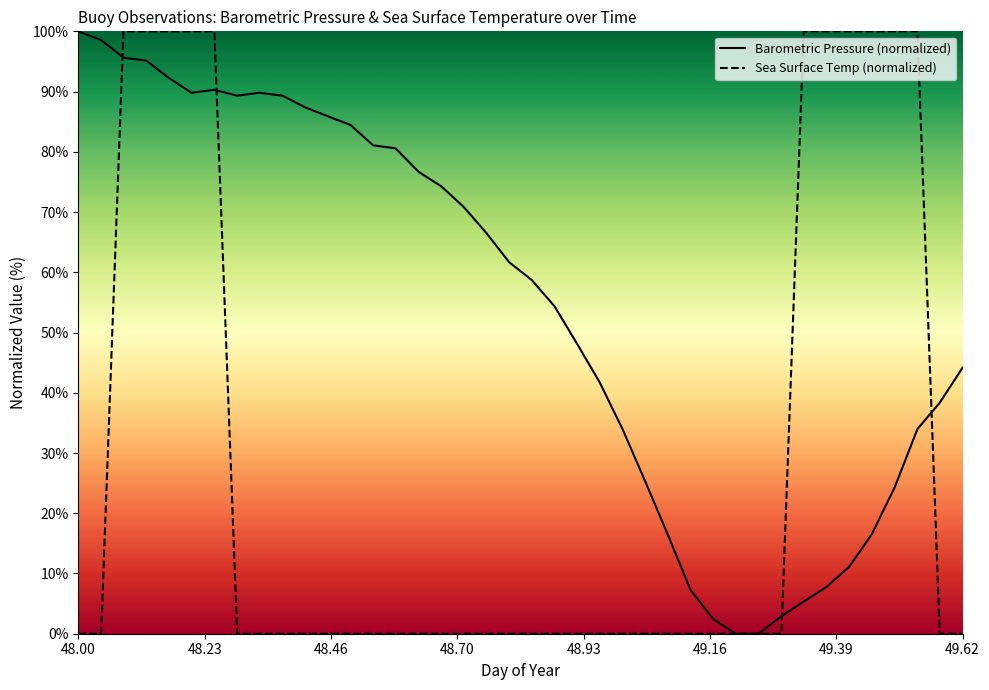

What is the approximate value of Barometric Pressure (normalized) at 49.62?

44.2